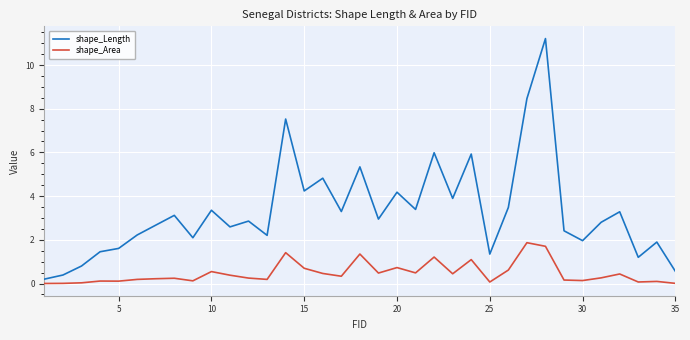

List the series in order of their peak value, lowest first.

shape_Area, shape_Length